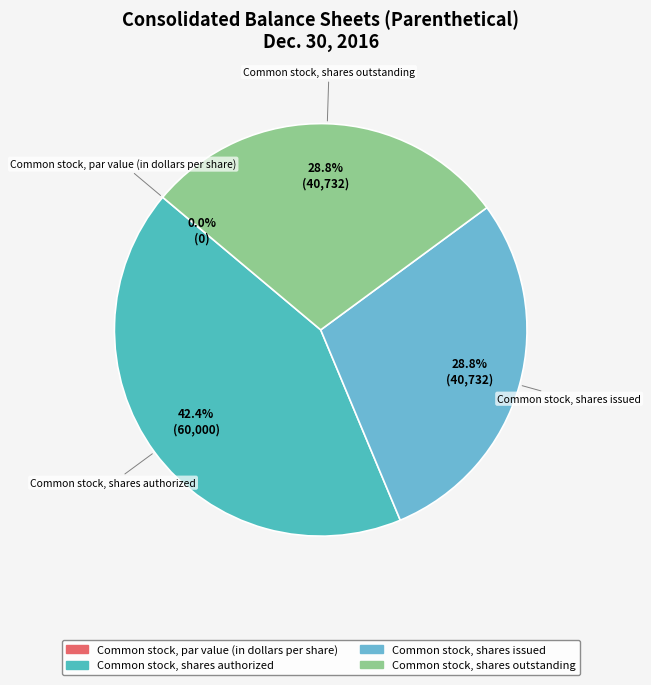

Is it true that Common stock, shares outstanding is 29% of the pie?

True